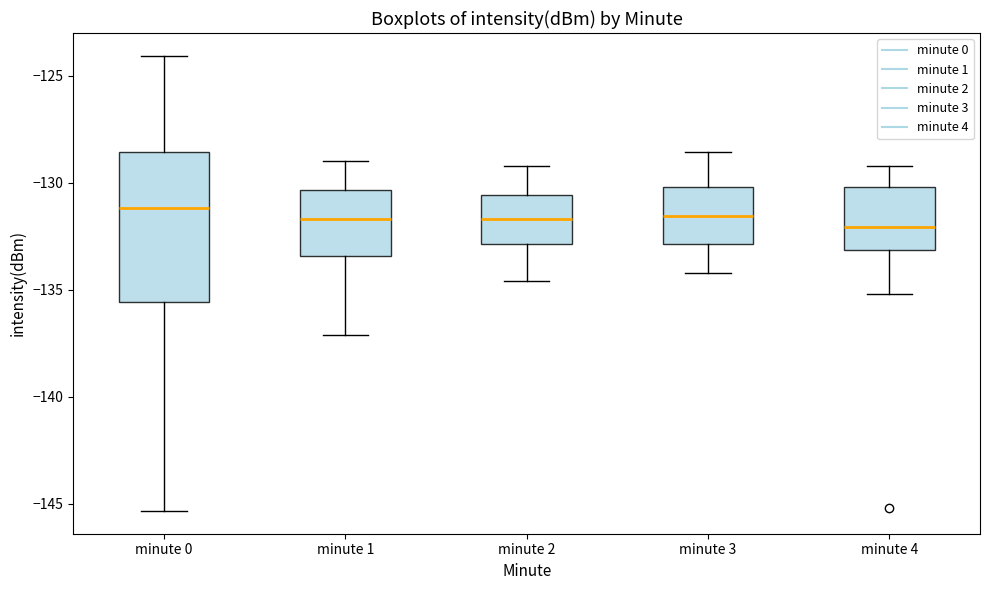

Where does the median line of the box for minute 4 sit on the y-axis? The values are not printed on the chart, so give them approximately, as read against the axis.

-132.0